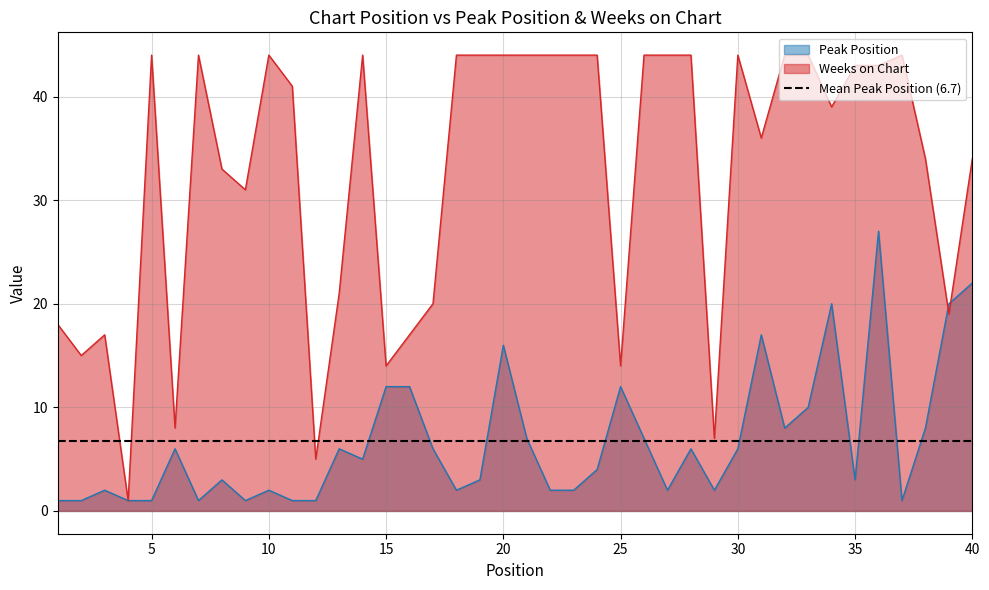

Reading left to right, list all the values displayed in this chart.

Peak Position: 1=1	2=1	3=2	4=1	5=1	6=6	7=1	8=3	9=1	10=2	11=1	12=1	13=6	14=5	15=12	16=12	17=6	18=2	19=3	20=16	21=7	22=2	23=2	24=4	25=12	26=7	27=2	28=6	29=2	30=6	31=17	32=8	33=10	34=20	35=3	36=27	37=1	38=8	39=20	40=22
Weeks on Chart: 1=18	2=15	3=17	4=1	5=44	6=8	7=44	8=33	9=31	10=44	11=41	12=5	13=21	14=44	15=14	16=17	17=20	18=44	19=44	20=44	21=44	22=44	23=44	24=44	25=14	26=44	27=44	28=44	29=7	30=44	31=36	32=44	33=44	34=39	35=43	36=43	37=44	38=34	39=19	40=34